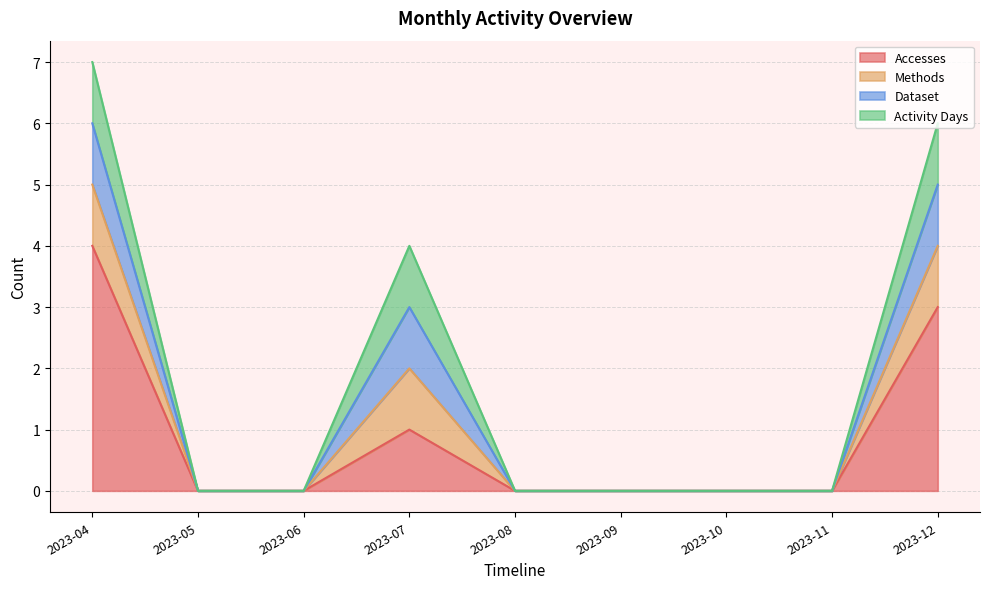

What are all the series names shown in the legend?

Accesses, Methods, Dataset, Activity Days